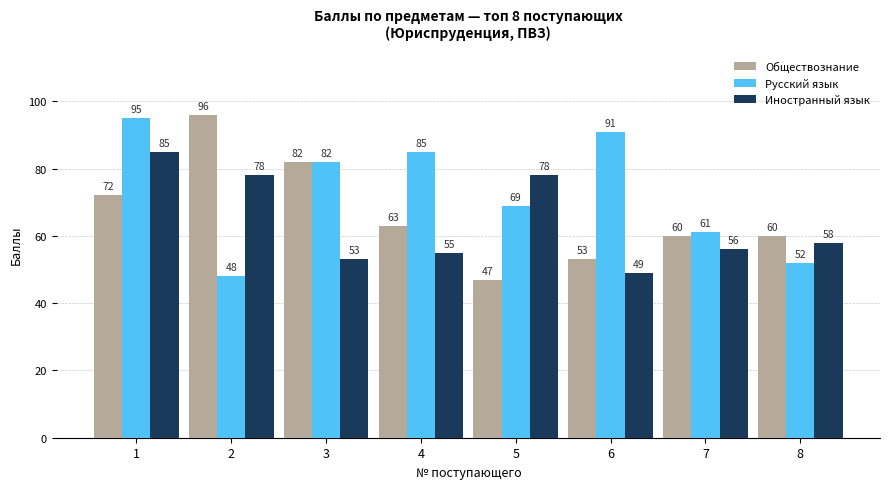

Rank the series by their average value, from lowest to highest.

Иностранный язык, Обществознание, Русский язык